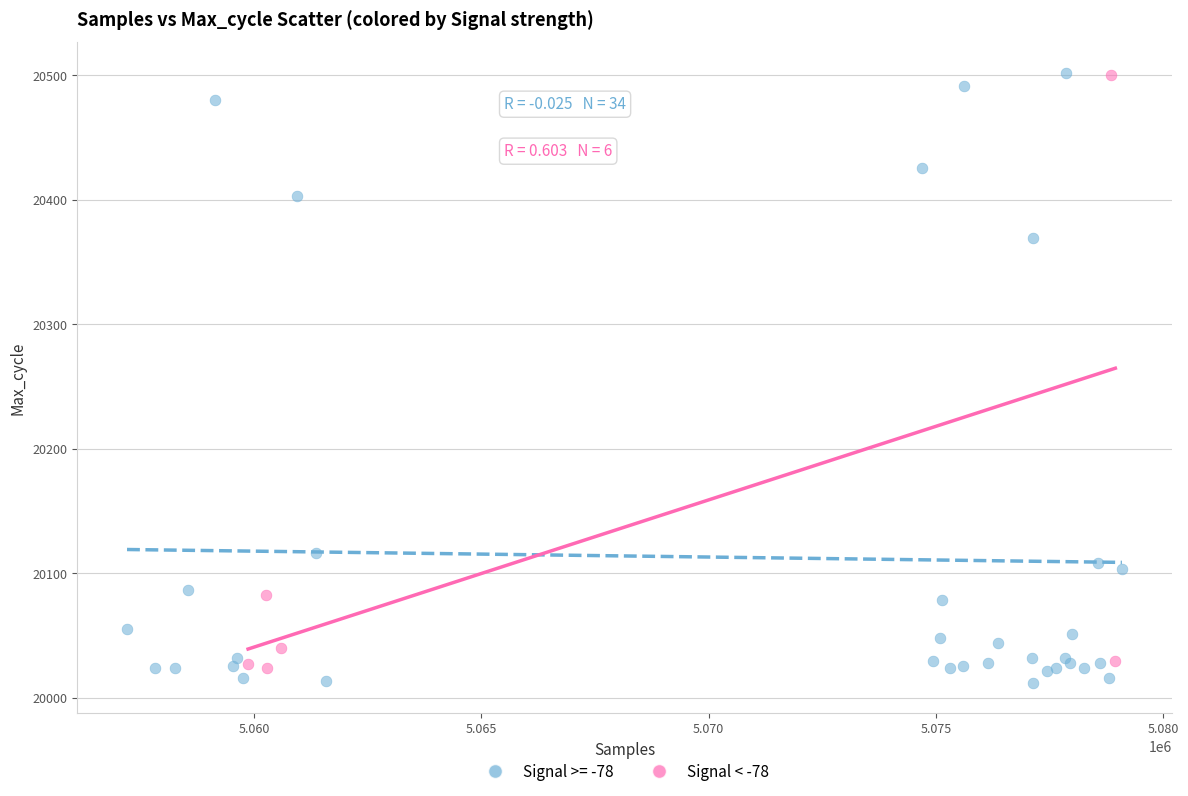

What are all the series names shown in the legend?

Signal >= -78, Signal < -78